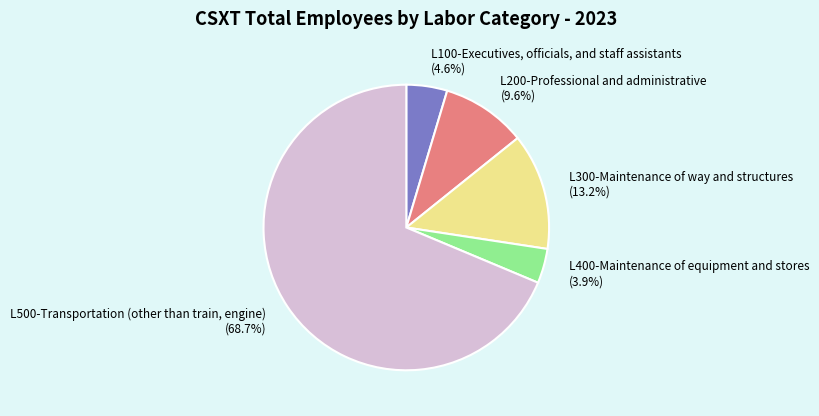

Count the number of slices in the pie.

5